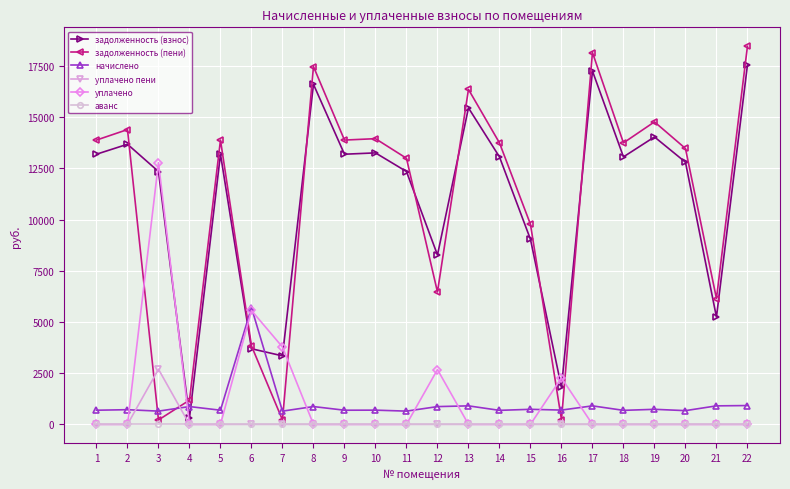

Which series has the widest spread of values?

задолженность (пени)